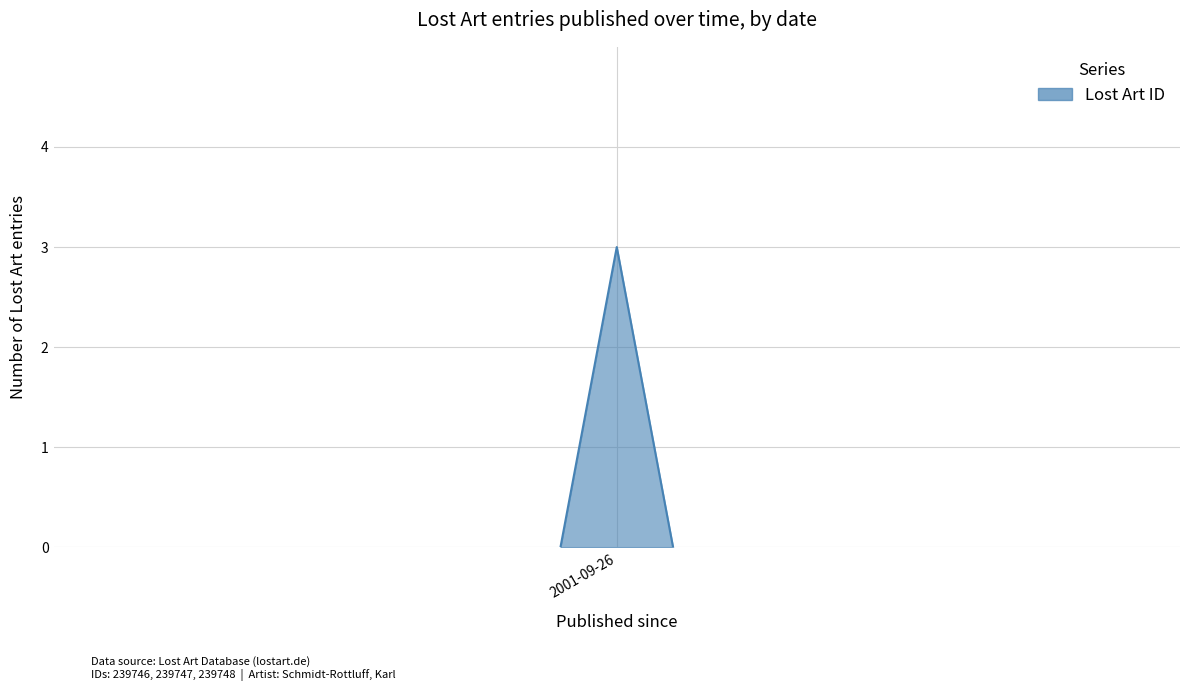

What is the greatest value displayed?

3